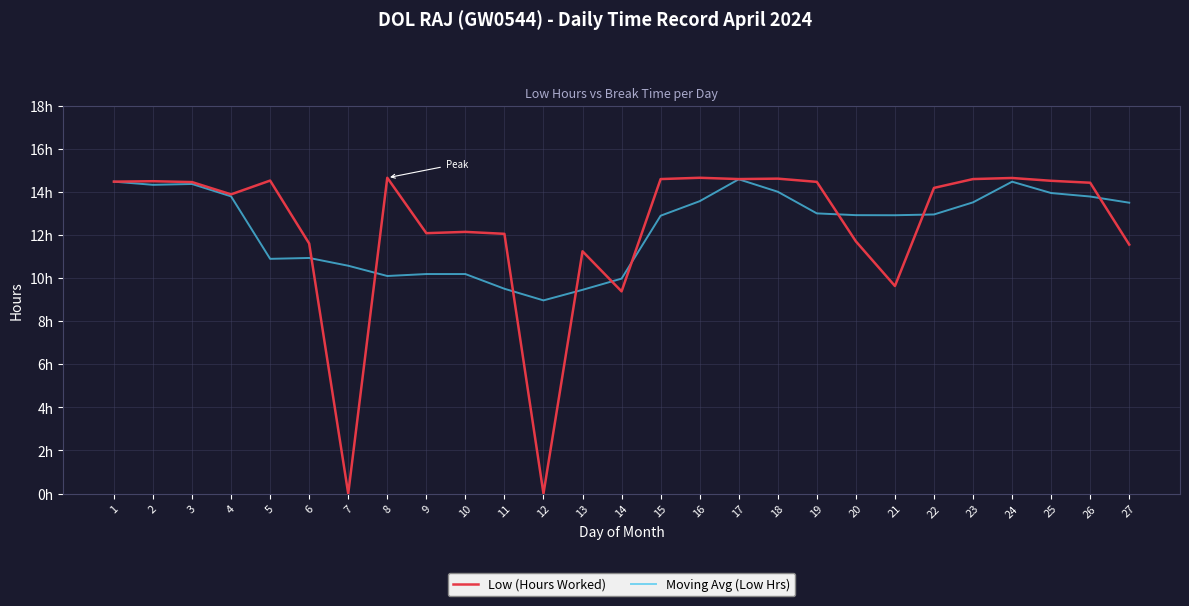

What are all the series names shown in the legend?

Low (Hours Worked), Moving Avg (Low Hrs)